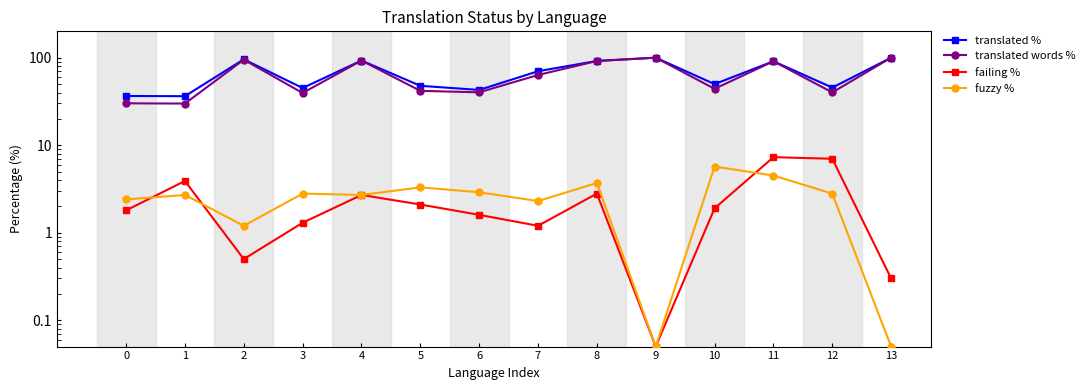

Reading left to right, list all the values displayed in this chart.

translated %: 0=36.5	1=36.3	2=95.8	3=45.0	4=92.8	5=47.7	6=42.8	7=70.0	8=91.8	9=100.0	10=49.9	11=91.0	12=45.5	13=100.0
translated words %: 0=30.1	1=29.9	2=94.8	3=39.5	4=92.7	5=41.8	6=40.2	7=63.4	8=91.6	9=100.0	10=44.1	11=90.9	12=40.1	13=100.0
failing %: 0=1.8	1=3.9	2=0.5	3=1.3	4=2.7	5=2.1	6=1.6	7=1.2	8=2.8	9=0.1	10=1.9	11=7.3	12=7.0	13=0.3
fuzzy %: 0=2.4	1=2.7	2=1.2	3=2.8	4=2.7	5=3.3	6=2.9	7=2.3	8=3.7	9=0.1	10=5.7	11=4.5	12=2.8	13=0.1